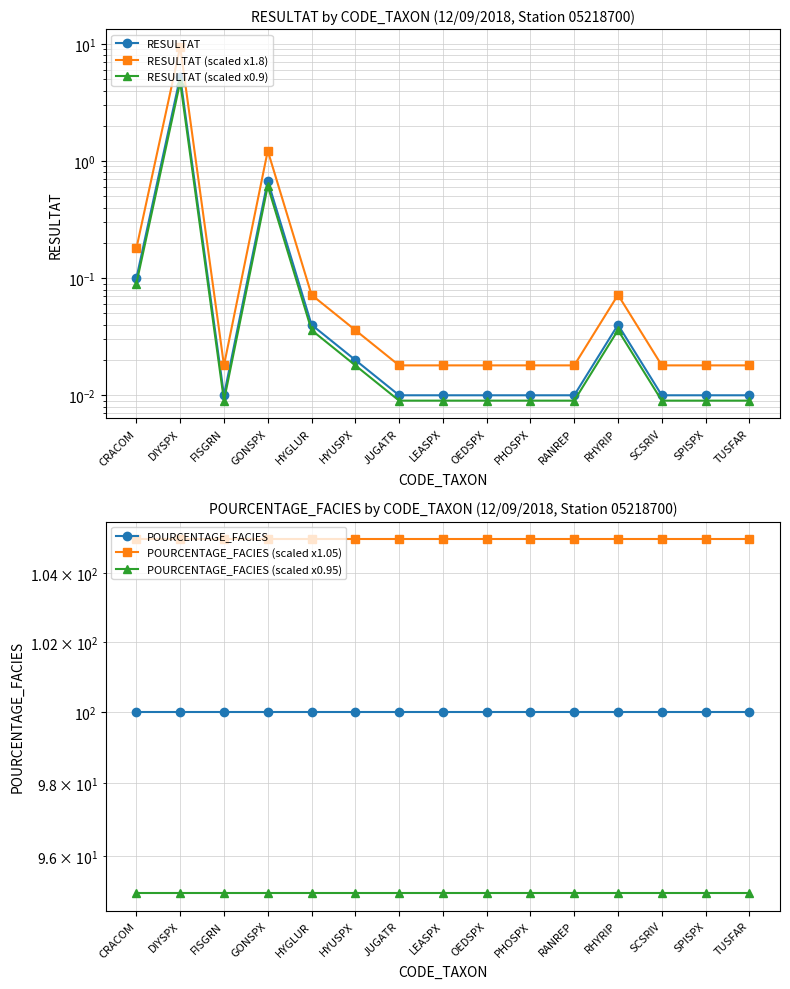

Is the value of POURCENTAGE_FACIES (scaled x0.95) at FISGRN greater than the value of POURCENTAGE_FACIES (scaled x1.05) at HYGLUR?

No